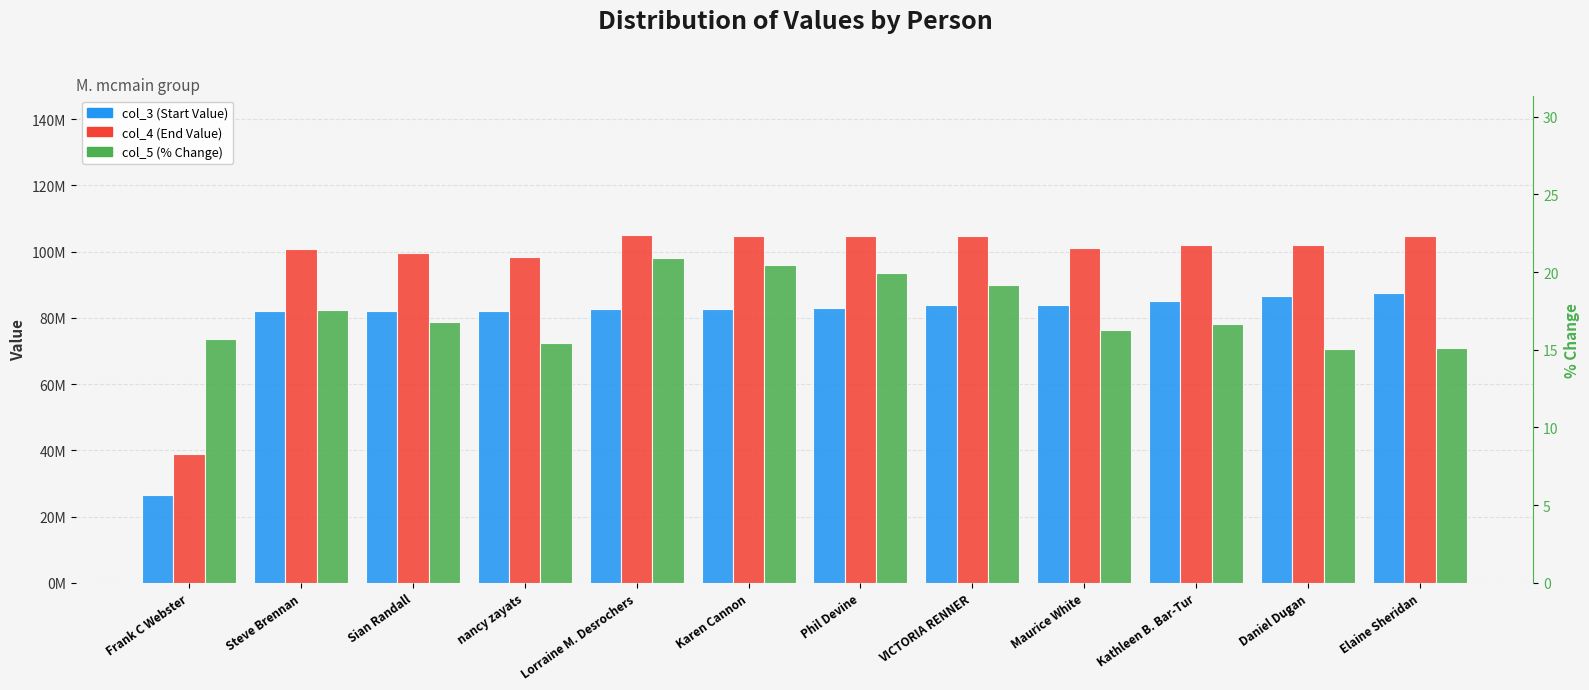

What is the label of the 9th bar from the right?

nancy zayats